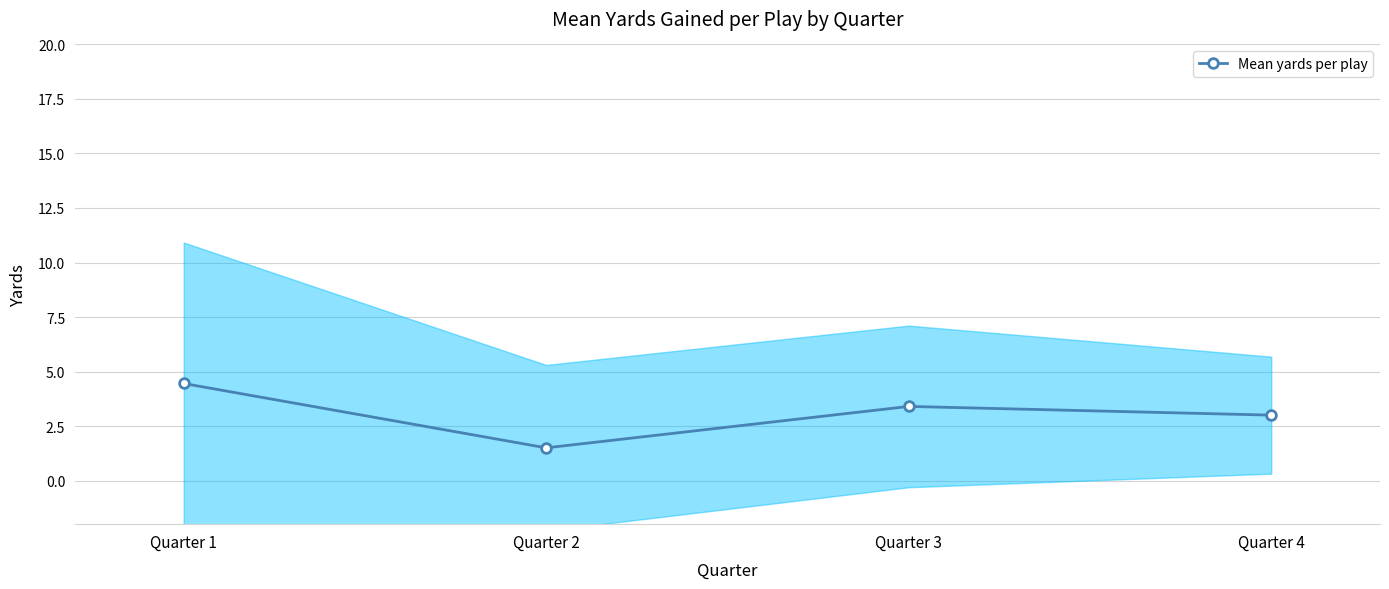

What is the difference between the values at Quarter 2 and Quarter 1?

3.0